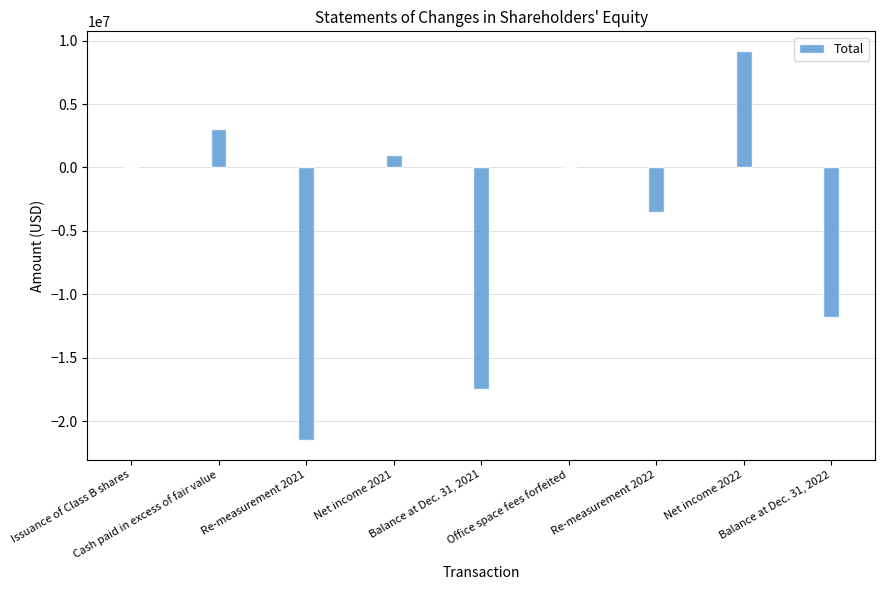

Is it true that the value at Re-measurement 2022 is -6286595?

False